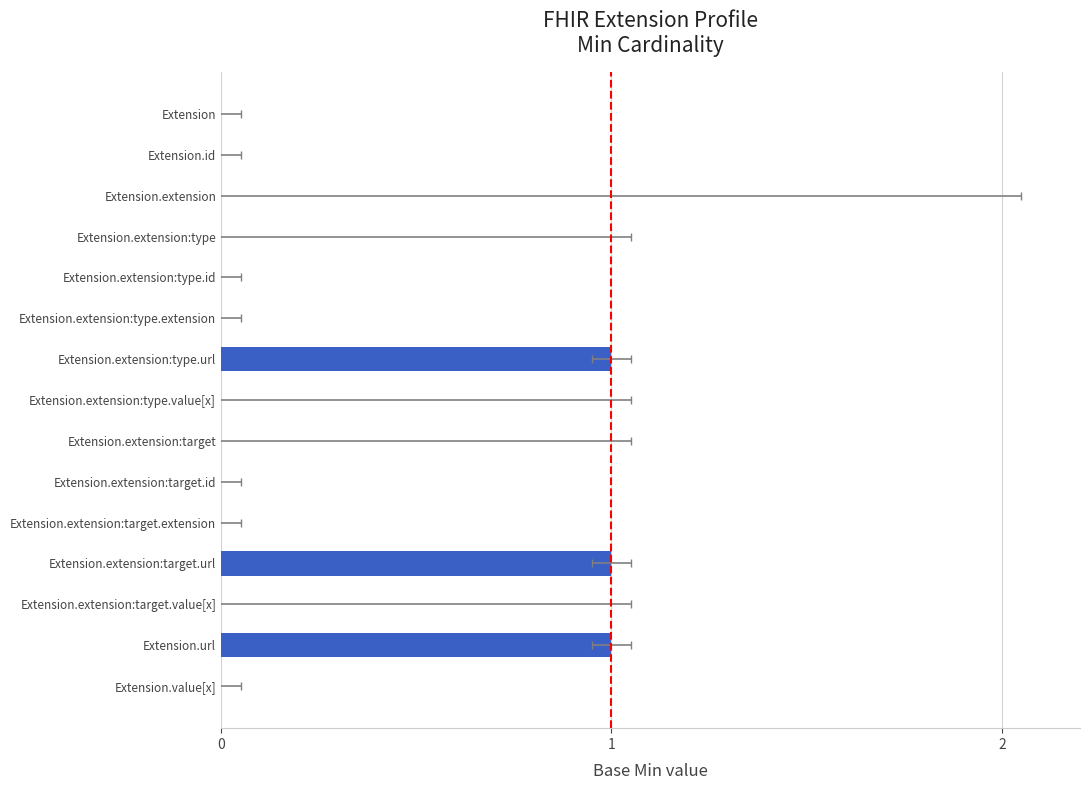

Rank the categories by value from lowest to highest.

Extension, Extension.id, Extension.extension, Extension.extension:type, Extension.extension:type.id, Extension.extension:type.extension, Extension.extension:type.value[x], Extension.extension:target, Extension.extension:target.id, Extension.extension:target.extension, Extension.extension:target.value[x], Extension.value[x], Extension.extension:type.url, Extension.extension:target.url, Extension.url